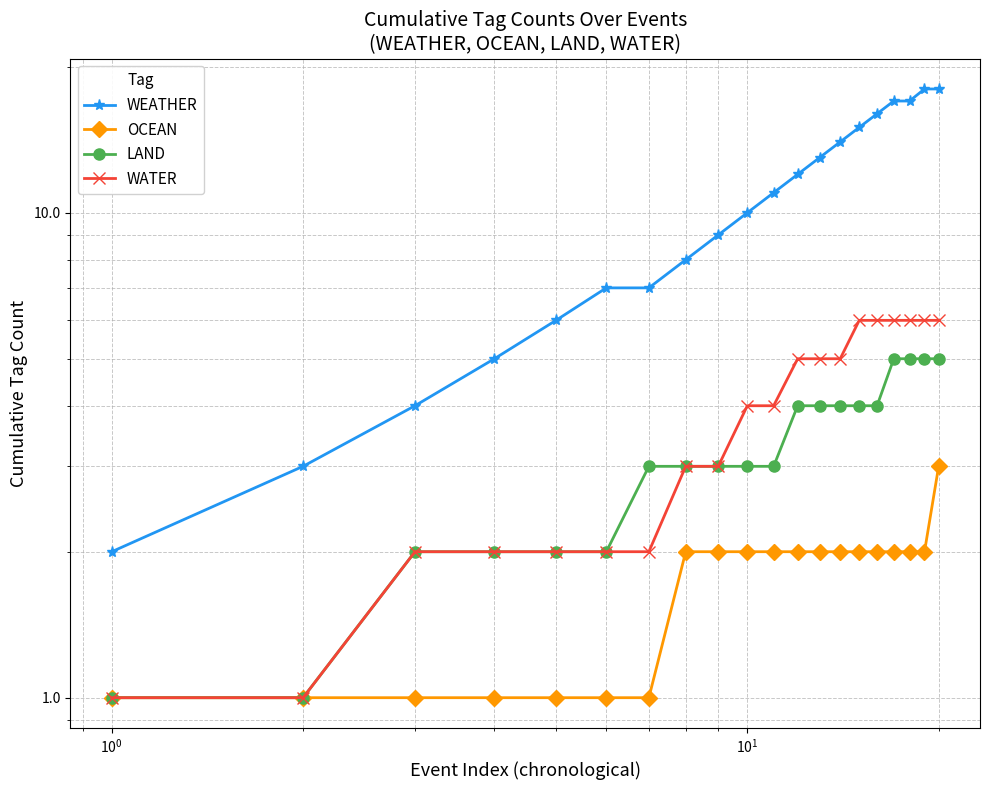

Does the chart display data point markers on the line(s)?

Yes